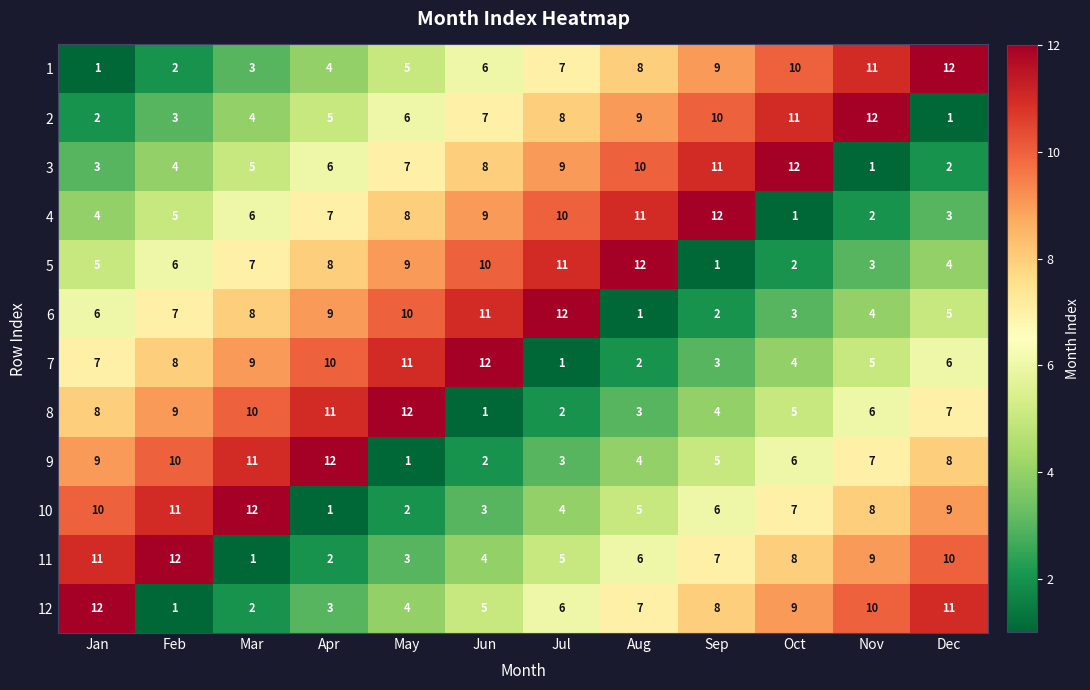

The 11 series shows 15 at Dec. True or false?

False